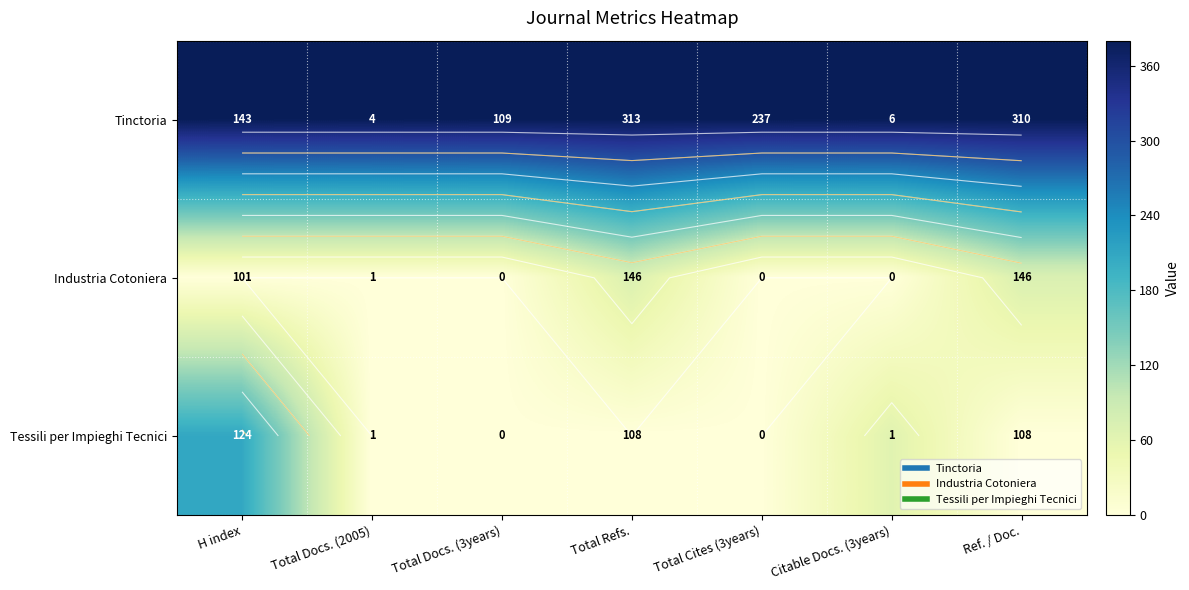

What is the total value across all series at H index?

588.1